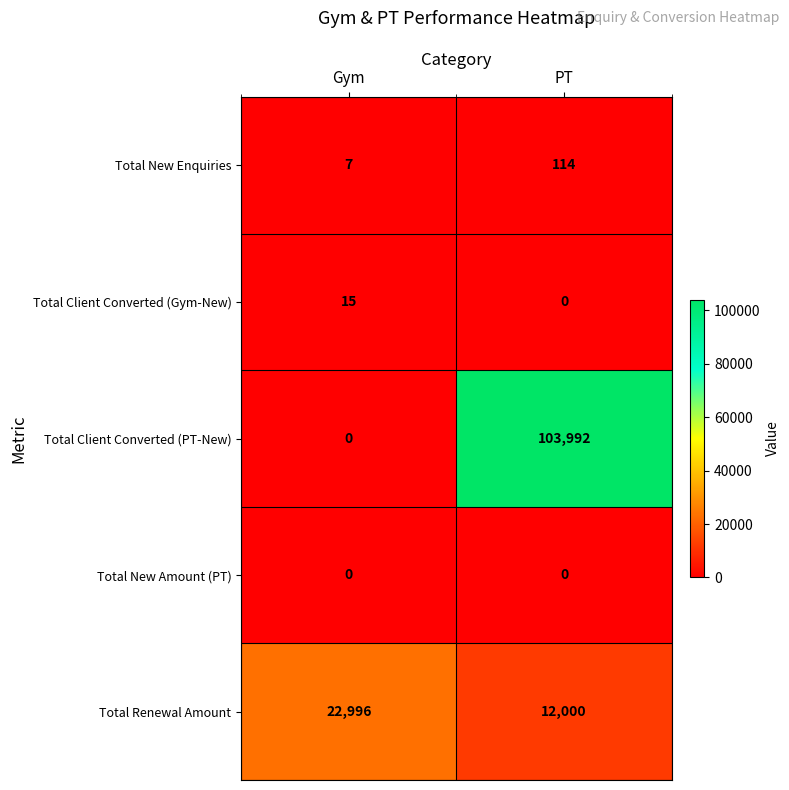

Count the number of data series in this chart.

5